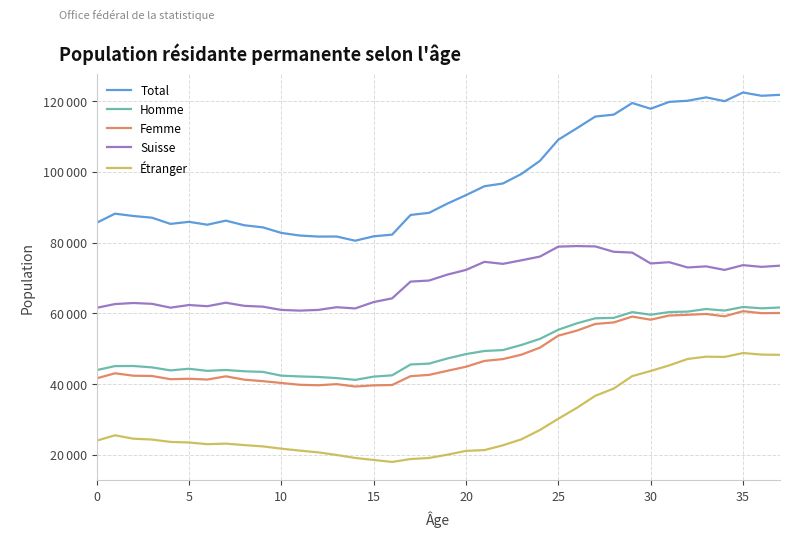

True or false: Homme and Étranger cross at least once.

False